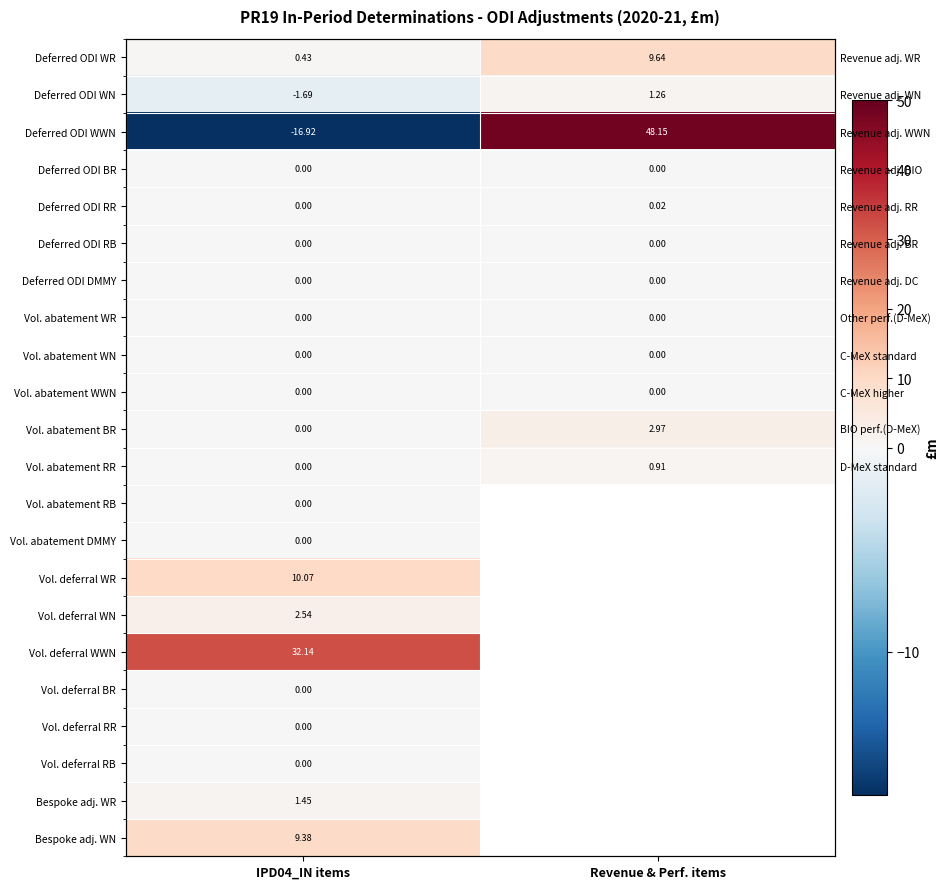

What is the spread (max minus min) of values at Revenue & Perf. items?

48.1